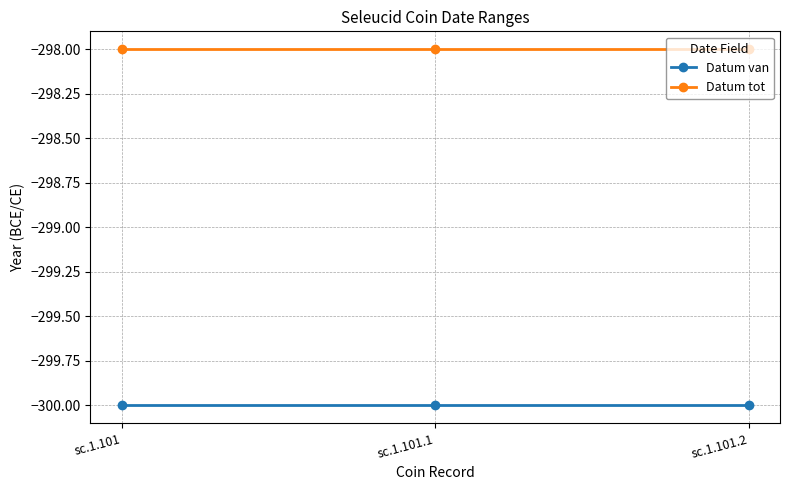

Reading left to right, what are all the values shown in this chart?

Datum van: sc.1.101=-300	sc.1.101.1=-300	sc.1.101.2=-300
Datum tot: sc.1.101=-298	sc.1.101.1=-298	sc.1.101.2=-298